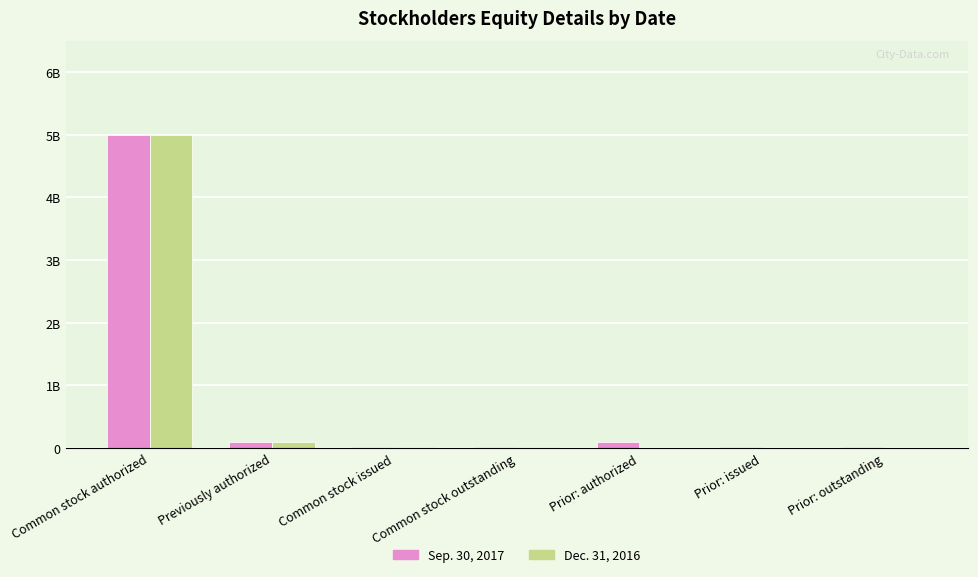

Does the chart contain stacked bars?

No